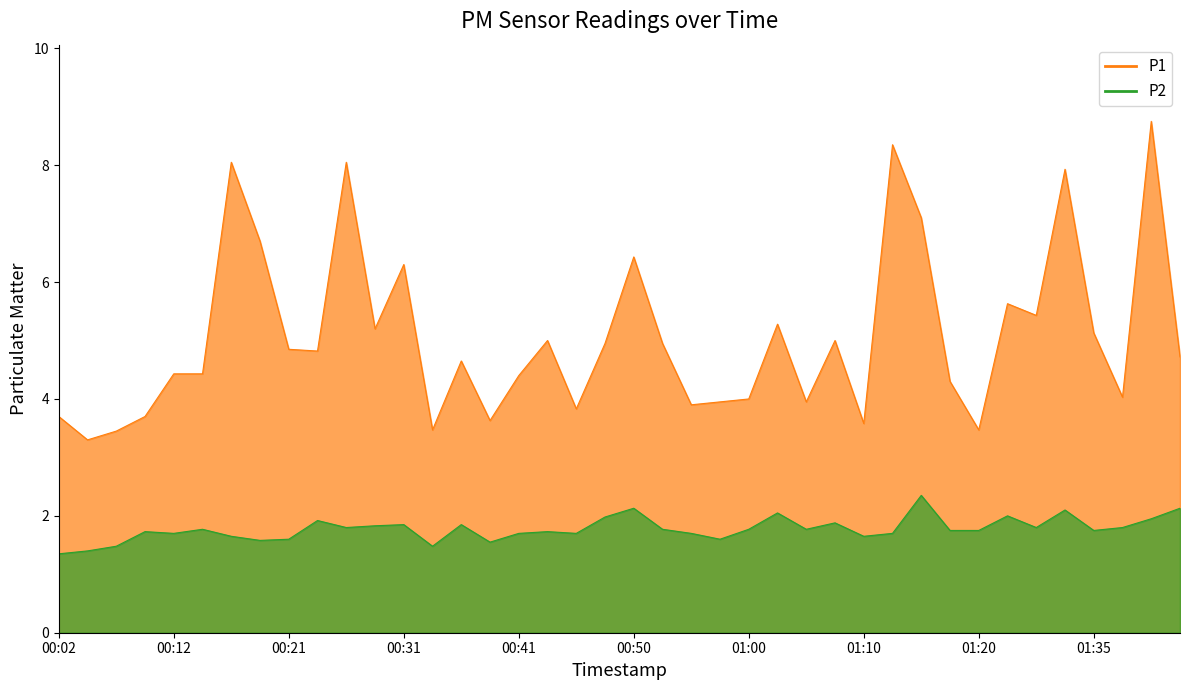

Reading left to right, extract all data points from this chart.

P1: 00:02=3.7	00:04=3.3	00:07=3.5	00:09=3.7	00:12=4.4	00:14=4.4	00:16=8.1	00:19=6.7	00:21=4.8	00:24=4.8	00:26=8.1	00:29=5.2	00:31=6.3	00:33=3.5	00:36=4.7	00:38=3.6	00:41=4.4	00:43=5.0	00:45=3.8	00:48=5.0	00:50=6.4	00:53=5.0	00:55=3.9	00:58=4.0	01:00=4.0	01:02=5.3	01:05=4.0	01:08=5.0	01:10=3.6	01:13=8.3	01:15=7.1	01:17=4.3	01:20=3.5	01:28=5.6	01:30=5.4	01:33=7.9	01:35=5.1	01:38=4.0	01:40=8.8	01:42=4.7
P2: 00:02=1.4	00:04=1.4	00:07=1.5	00:09=1.7	00:12=1.7	00:14=1.8	00:16=1.6	00:19=1.6	00:21=1.6	00:24=1.9	00:26=1.8	00:29=1.8	00:31=1.9	00:33=1.5	00:36=1.9	00:38=1.6	00:41=1.7	00:43=1.7	00:45=1.7	00:48=2.0	00:50=2.1	00:53=1.8	00:55=1.7	00:58=1.6	01:00=1.8	01:02=2.0	01:05=1.8	01:08=1.9	01:10=1.6	01:13=1.7	01:15=2.4	01:17=1.8	01:20=1.8	01:28=2.0	01:30=1.8	01:33=2.1	01:35=1.8	01:38=1.8	01:40=1.9	01:42=2.1